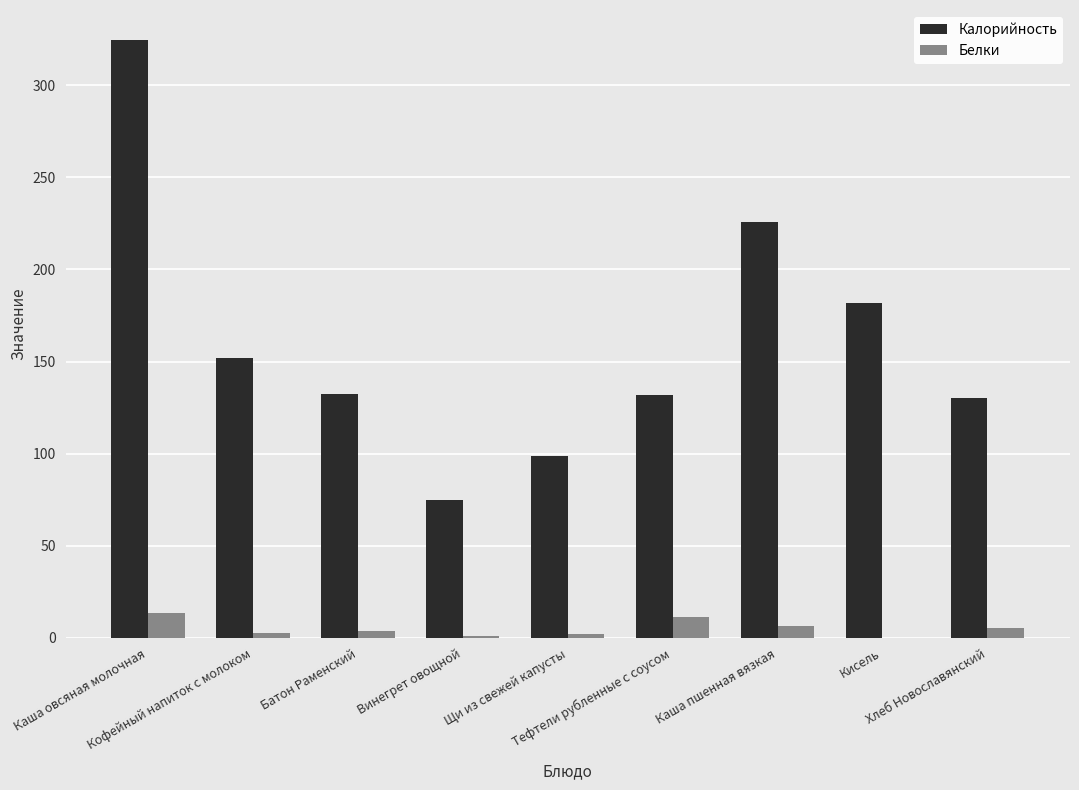

What is the highest value of the Калорийность series?

324.6